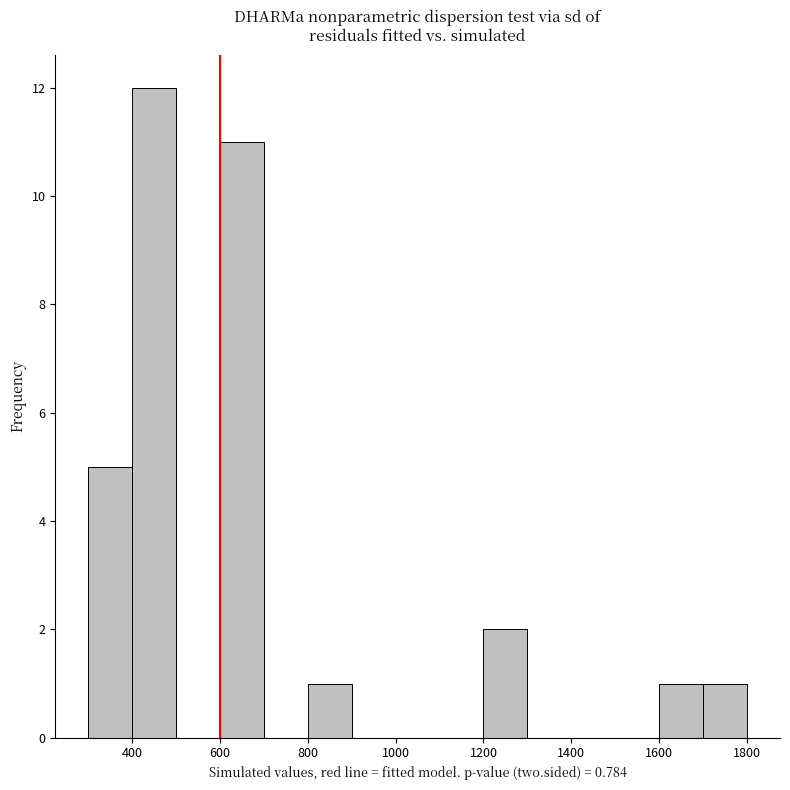

Reading left to right, list every bar in this chart as the range it spans on the x-axis followed by its height. The values are not printed on the chart, so give them approximately, as read against the axis.

300 to 400: 5
400 to 500: 12
500 to 600: 0
600 to 700: 11
700 to 800: 0
800 to 900: 1
900 to 1000: 0
1000 to 1100: 0
1100 to 1200: 0
1200 to 1300: 2
1300 to 1400: 0
1400 to 1500: 0
1500 to 1600: 0
1600 to 1700: 1
1700 to 1800: 1